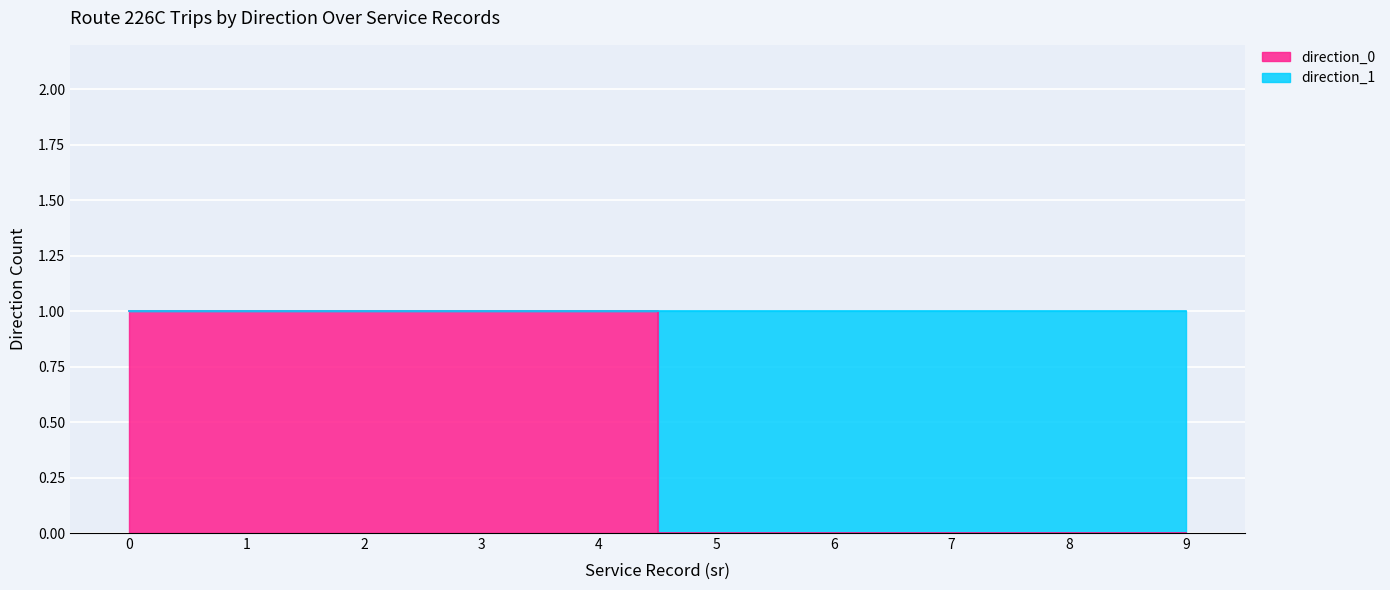

How many values are above zero?

5